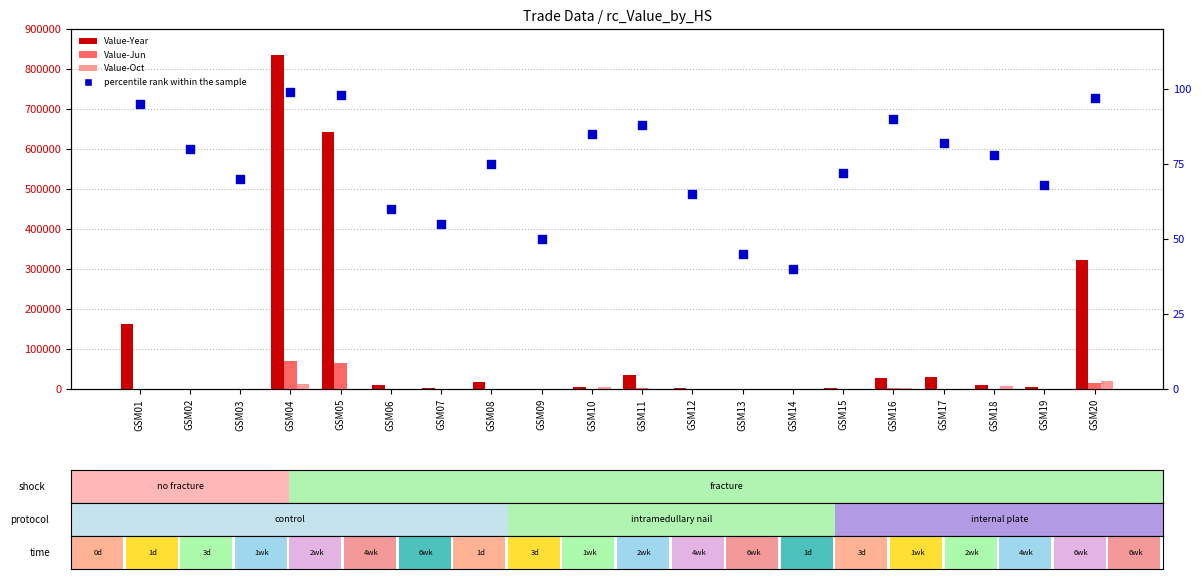

Which series has the largest Y range (max minus min)?

Value-Year